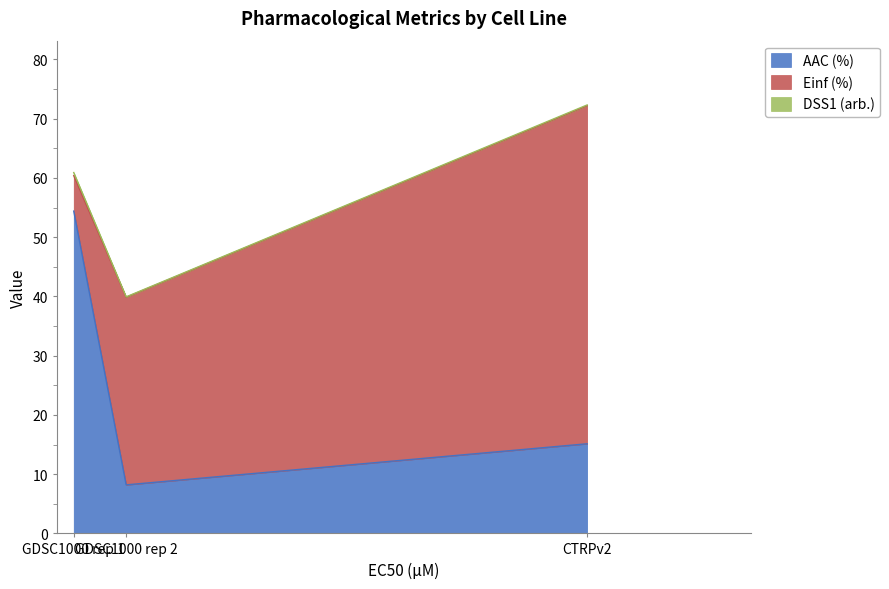

What are all the series names shown in the legend?

AAC (%), Einf (%), DSS1 (arb.)